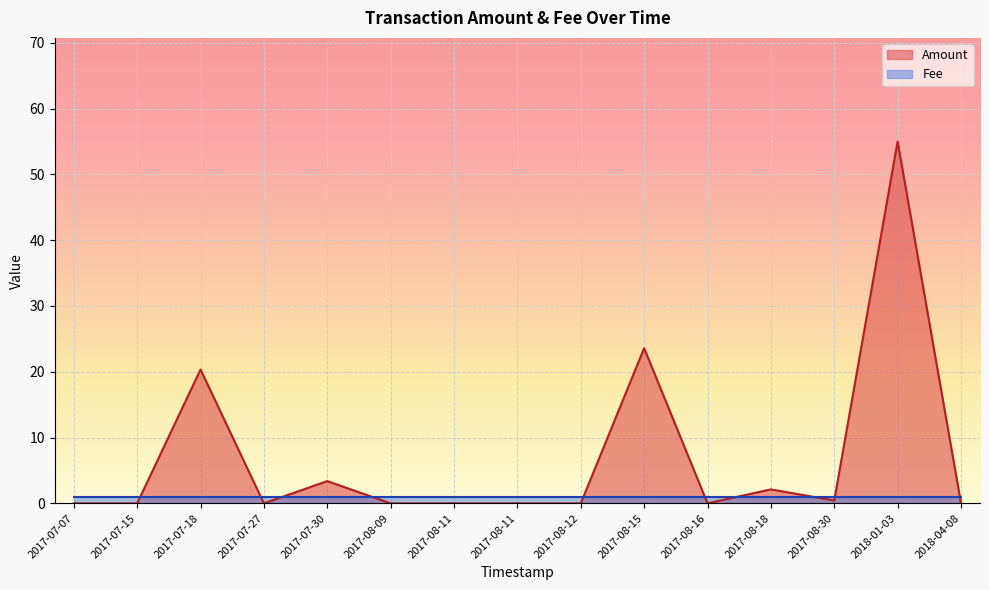

Which category has the lowest value in the Amount series?

2017-08-16